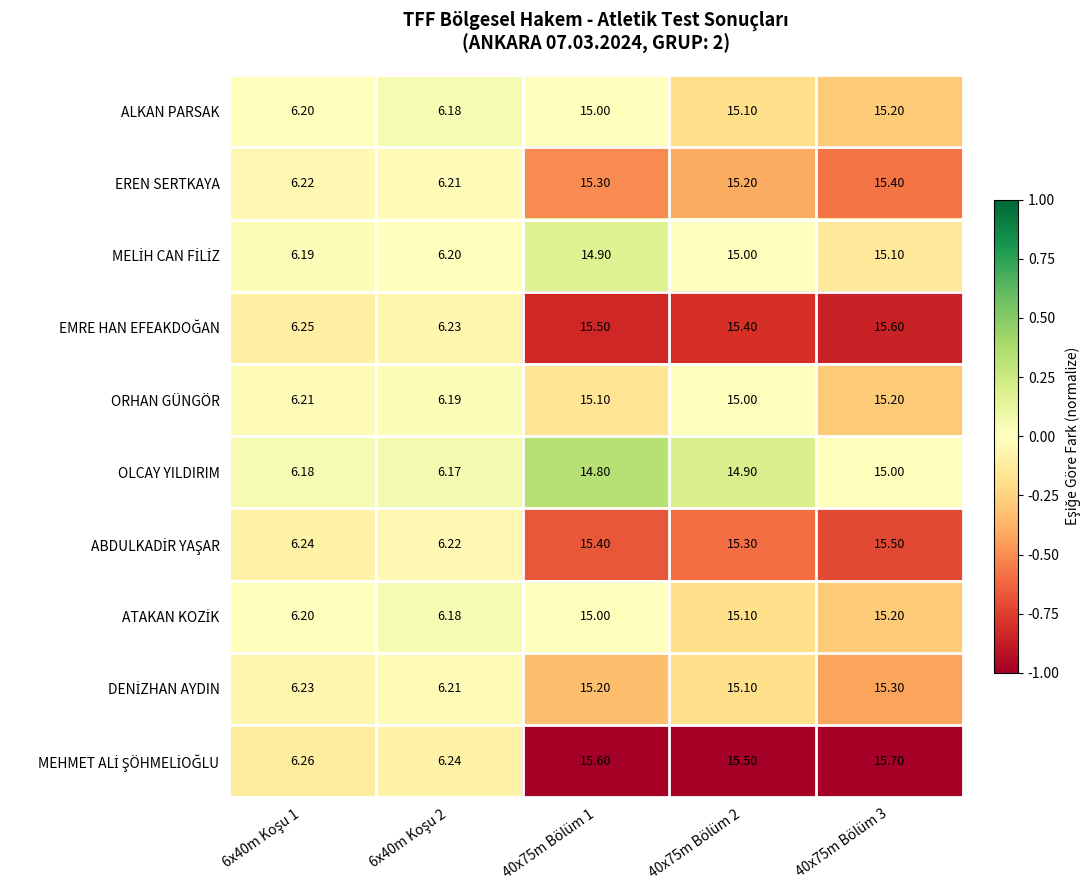

Count the number of categories in the chart.

5